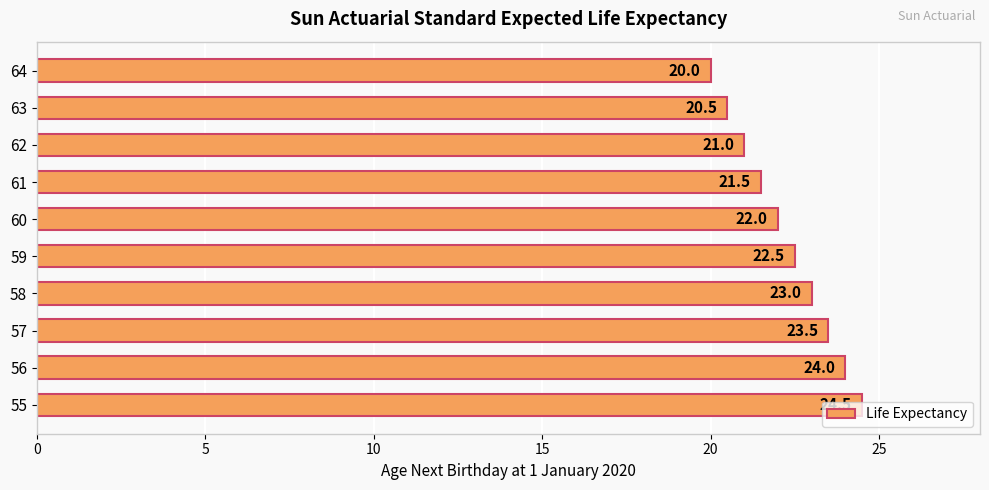

List the labels in order of value, smallest first.

64, 63, 62, 61, 60, 59, 58, 57, 56, 55